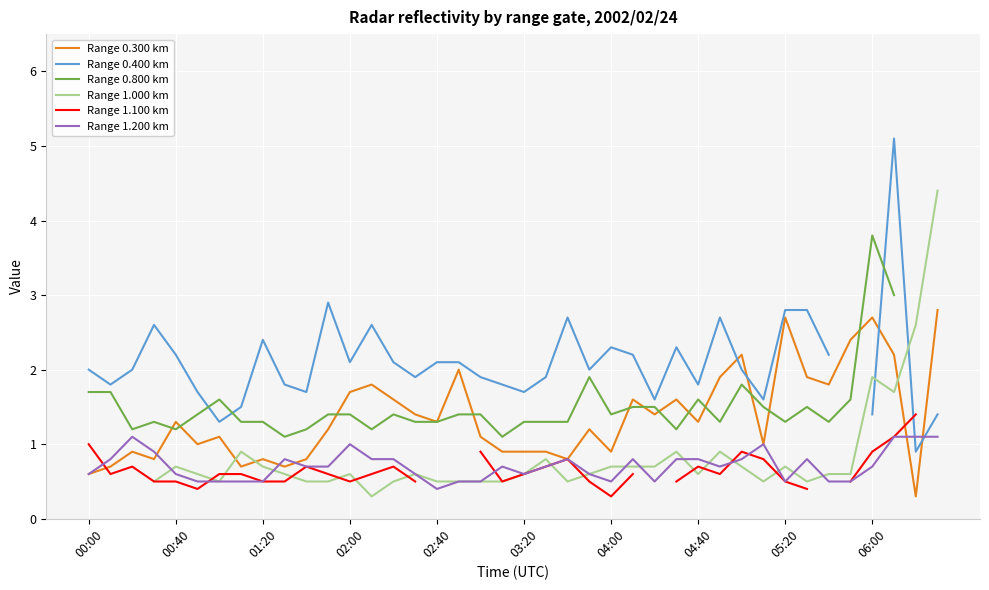

At which label is Range 0.800 km closest to 2?

23